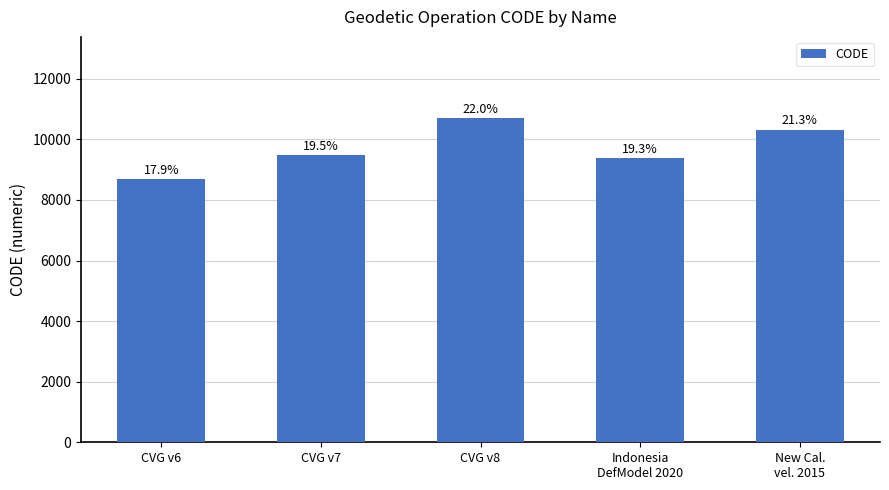

Reading left to right, transcribe all the data shown in this chart.

8676	9483	10707	9375	10323